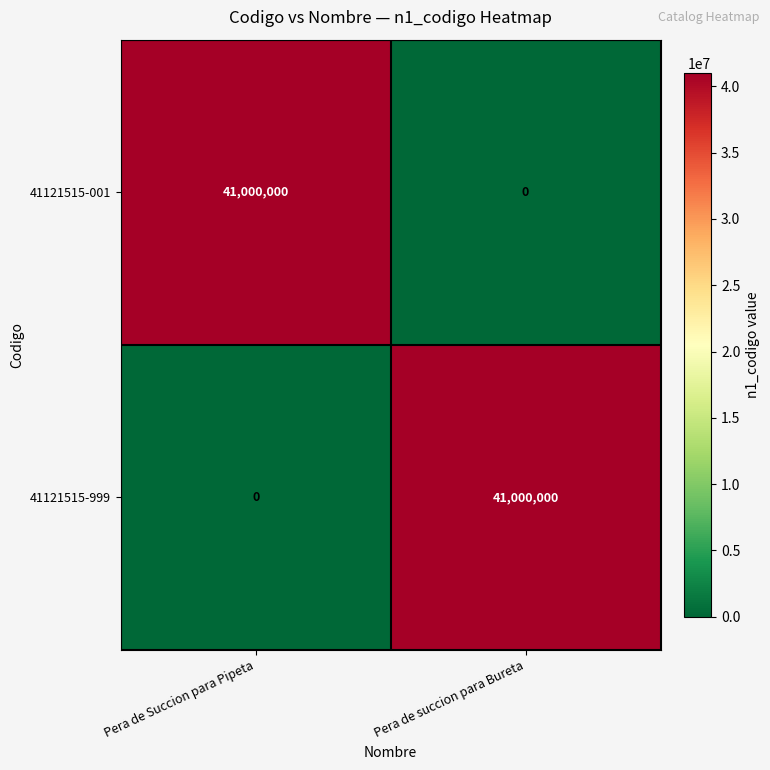

What is the highest value of the 41121515-999 series?

41000000